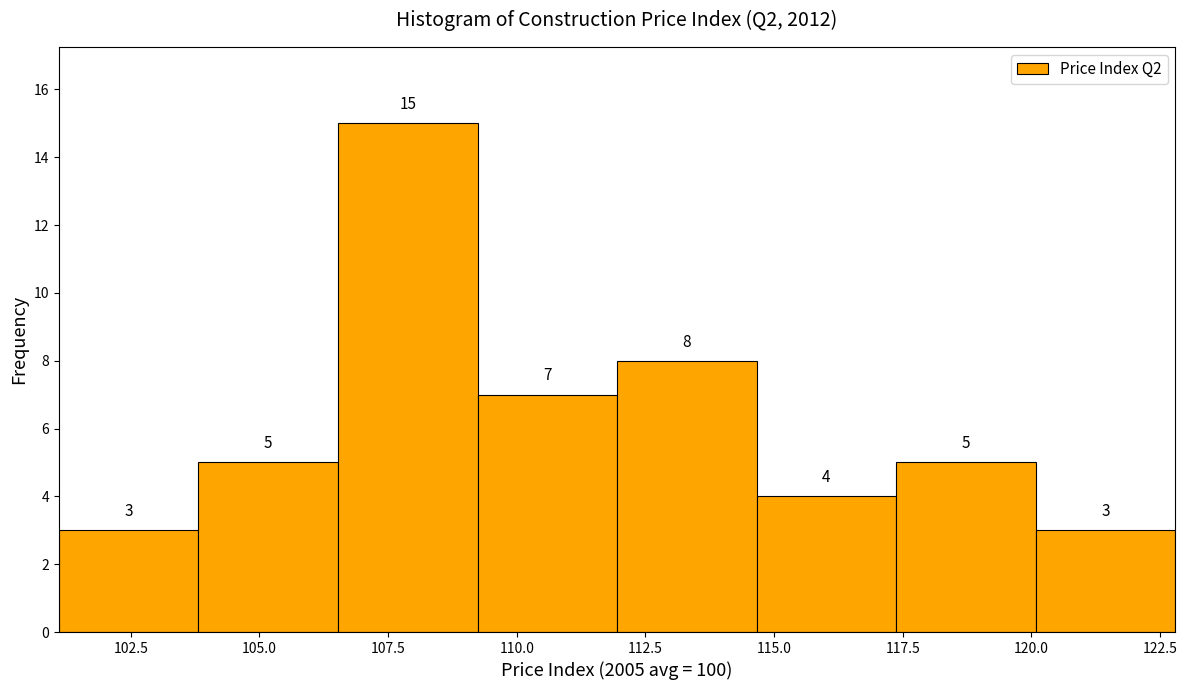

How tall is the bar that spans 120.0 to 123.0 on the x-axis? The bar edges are not printed on the chart, so give them approximately, as read against the axis.

3